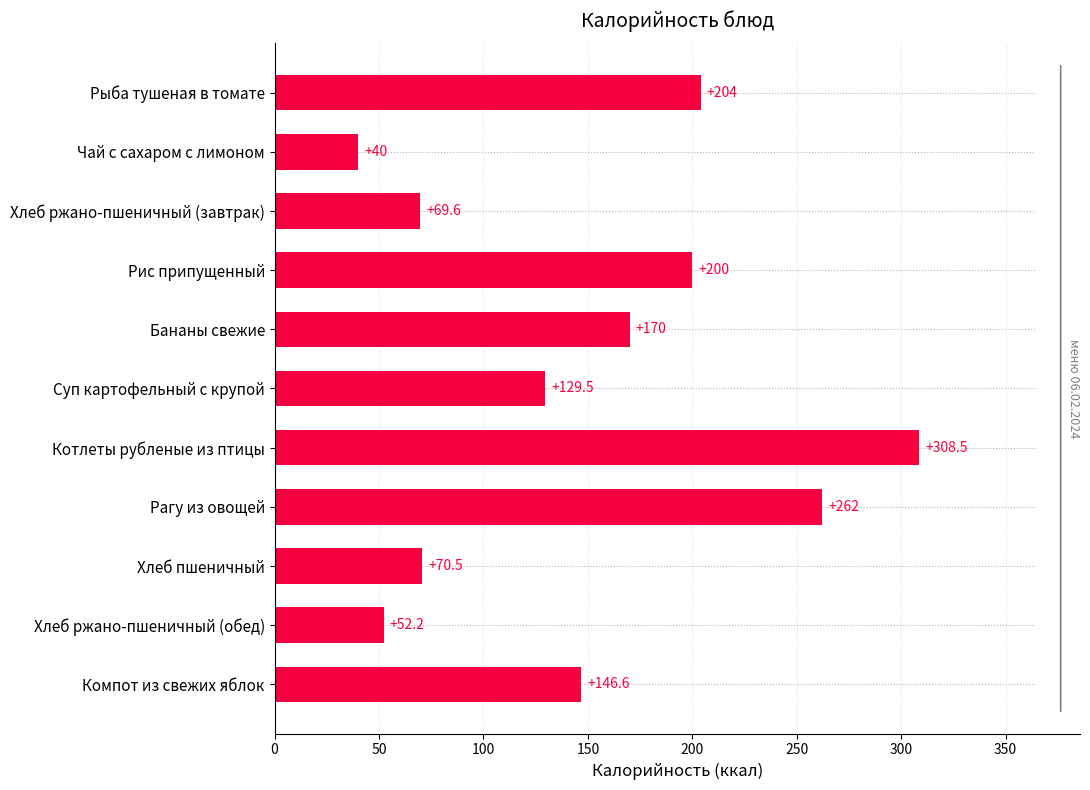

Approximately how many times larger is the value at Хлеб ржано-пшеничный (завтрак) compared to Суп картофельный с крупой?

0.5